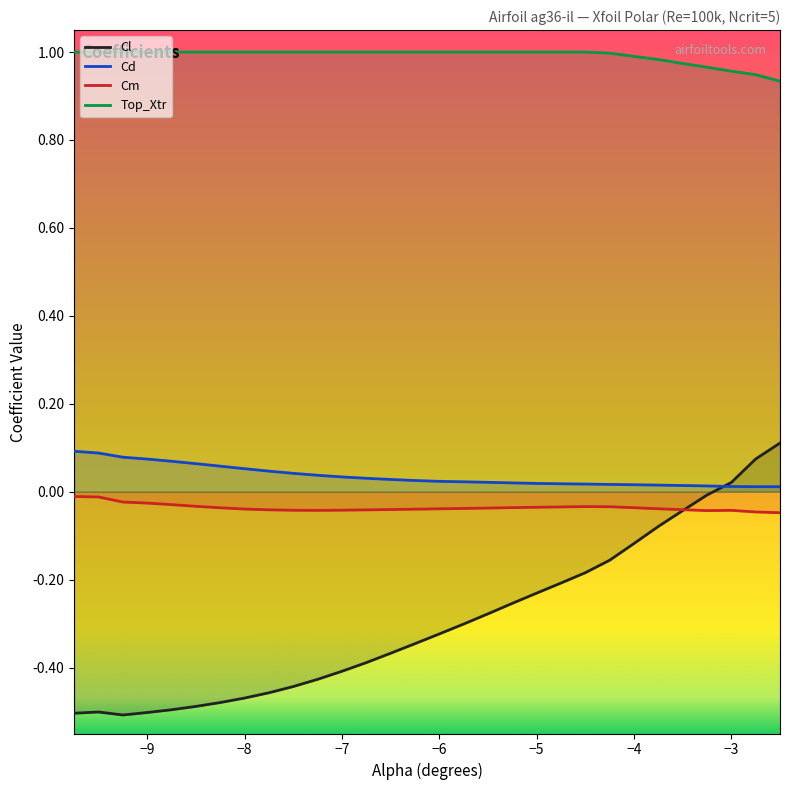

True or false: Cl has a value of -0.5 at −9.

True